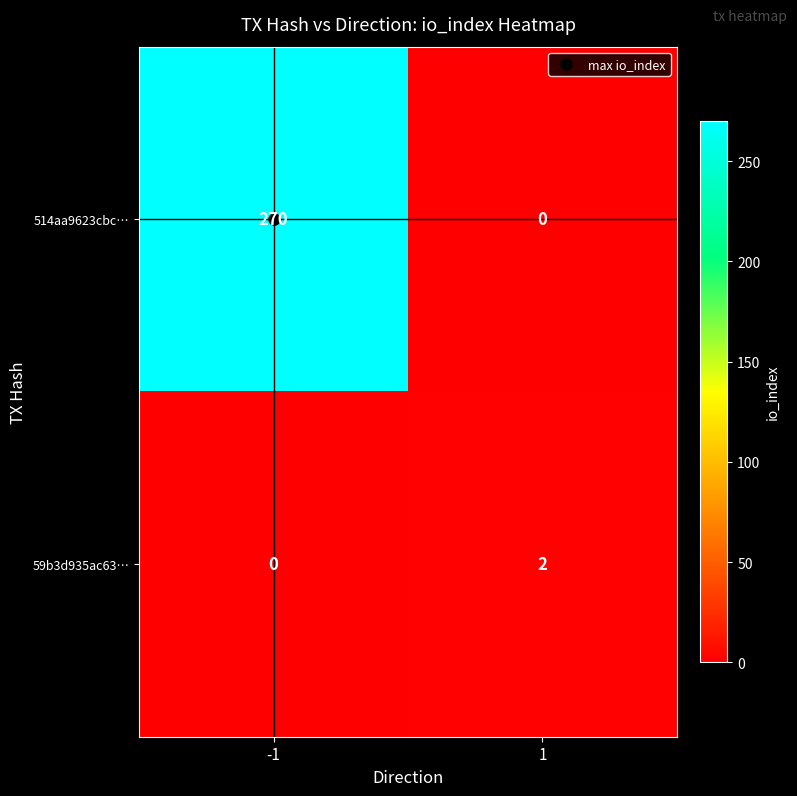

What is the highest value of the 514aa9623cbc… series?

270